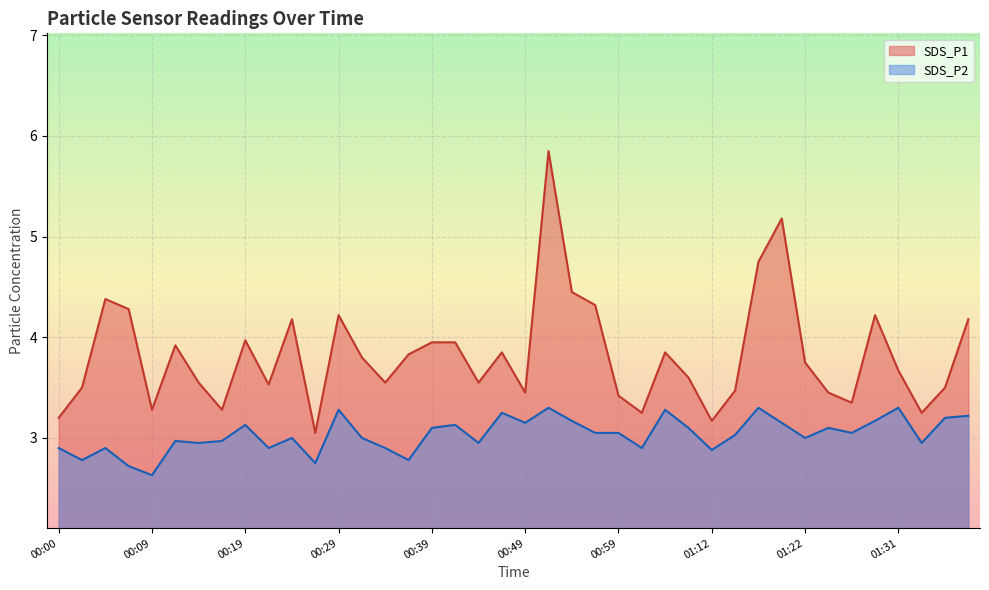

At which label is SDS_P1 closest to 4?

00:19